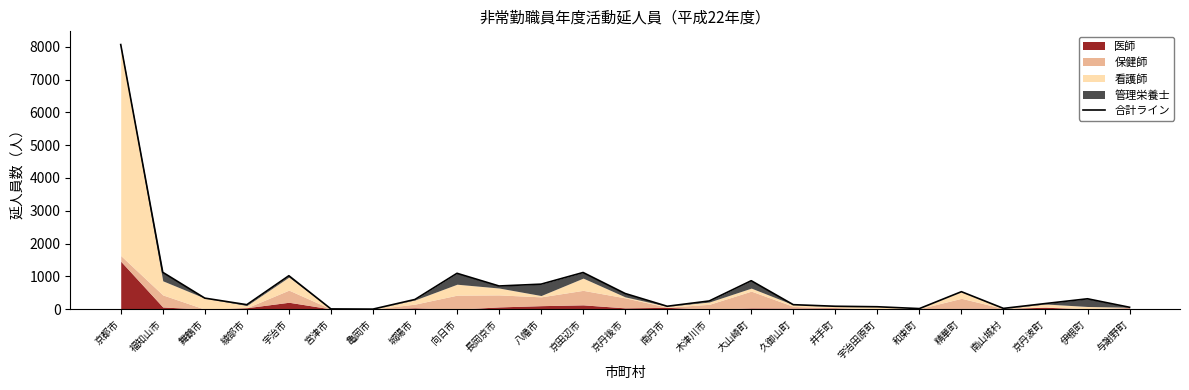

True or false: the data shows 8067 at 京都市.

True